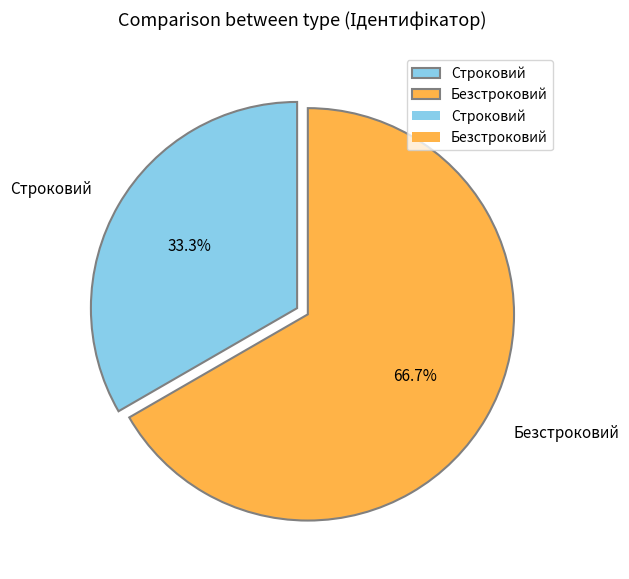

To the nearest percent, what portion does Безстроковий represent?

67%